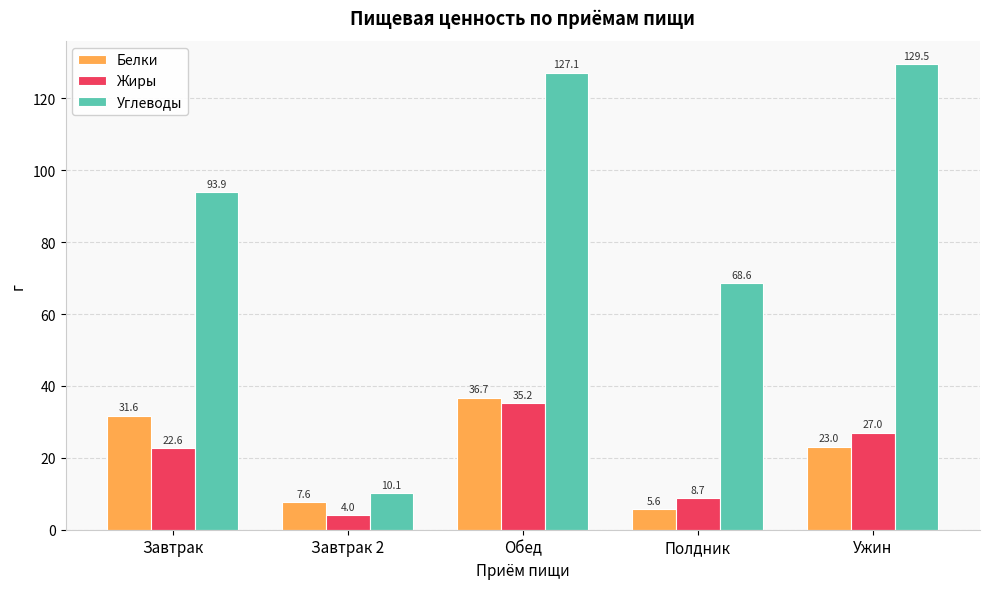

What is the label of the 5th bar from the right?

Завтрак